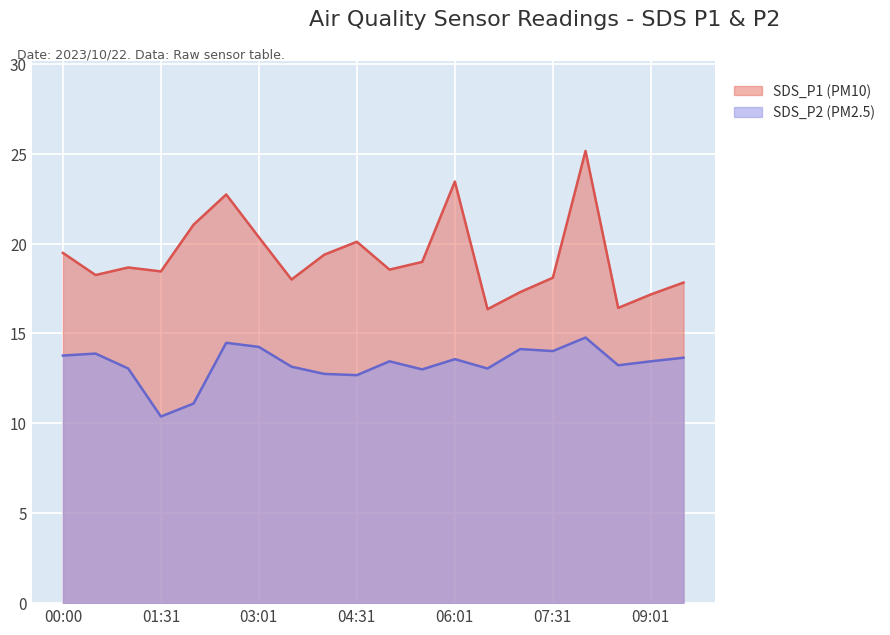

Where is SDS_P1 nearest to the value 20?

04:31